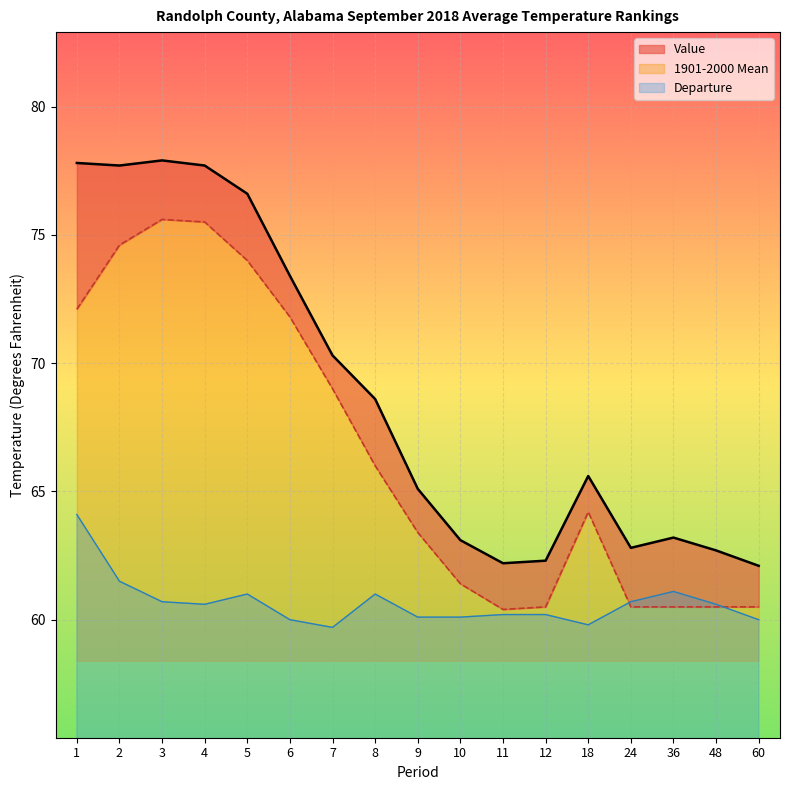

True or false: Value and 1901-2000 Mean intersect in this chart.

False